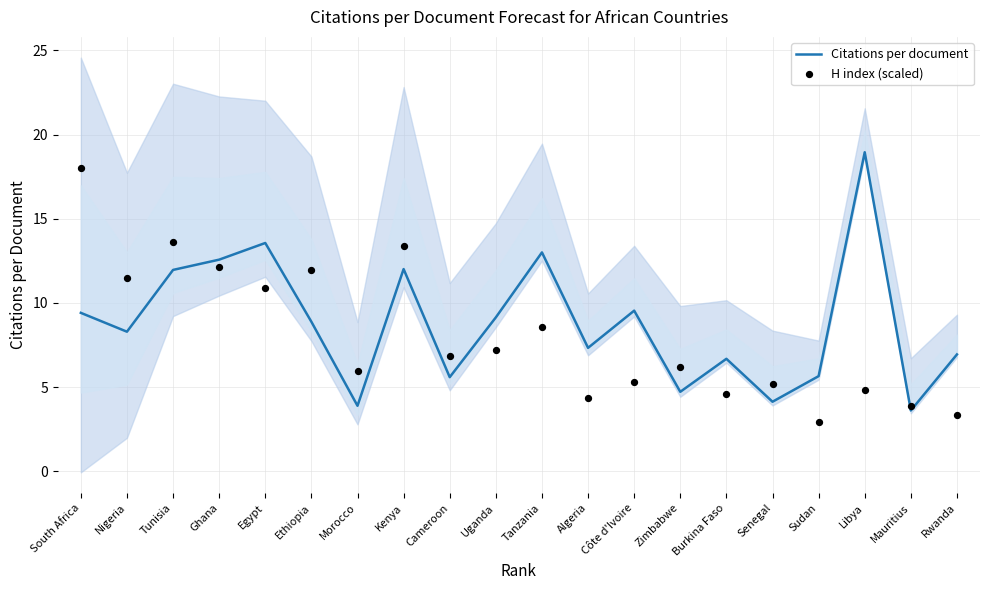

What is the total value across all series at Burkina Faso?

11.3